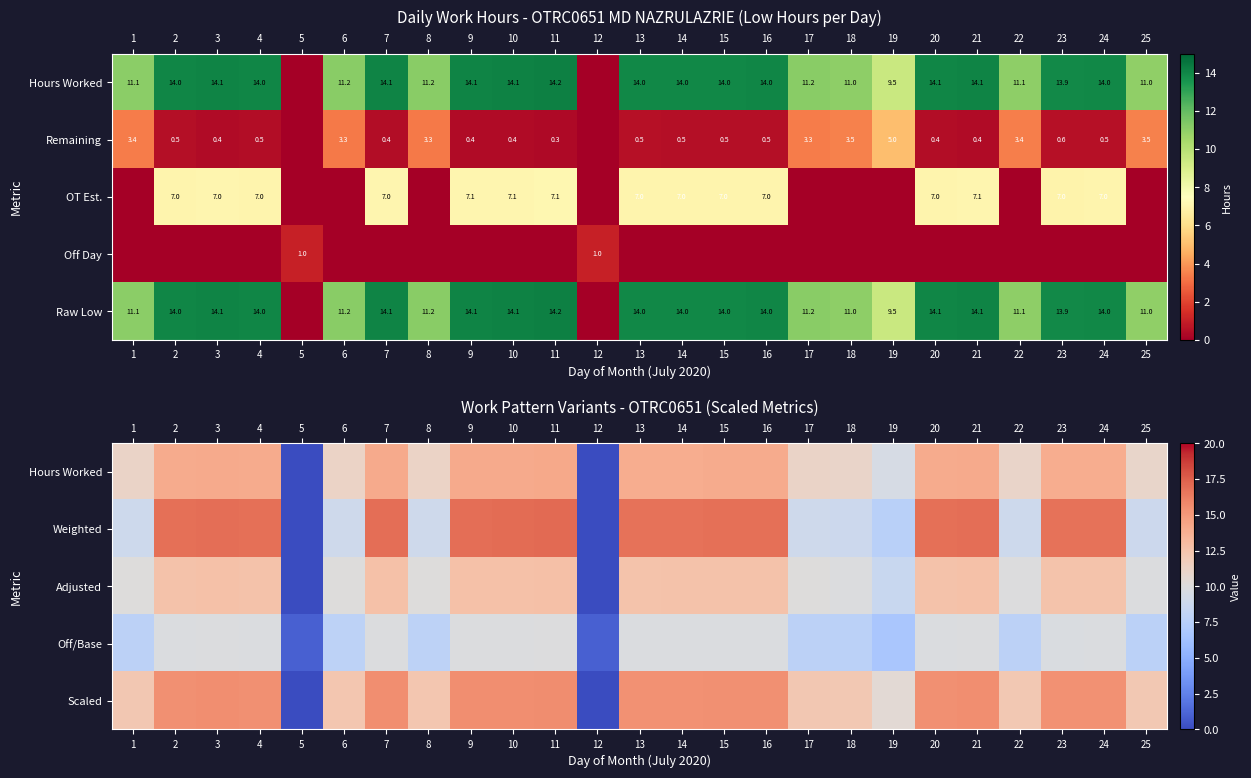

What is the sum of the Remaining values at 24 and 22?

3.9